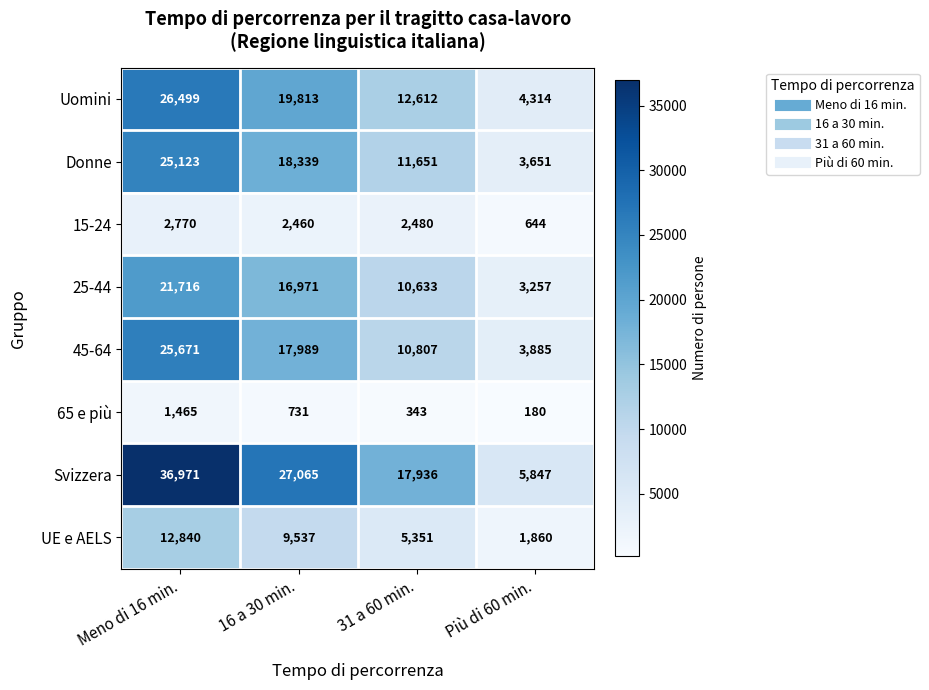

The 25-44 series shows 3257 at Più di 60 min.. True or false?

True